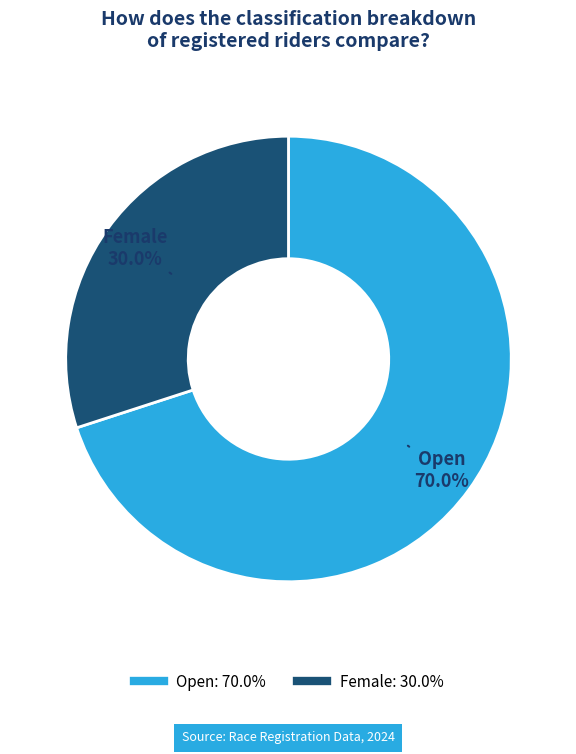

Between Open and Female, which is larger?

Open